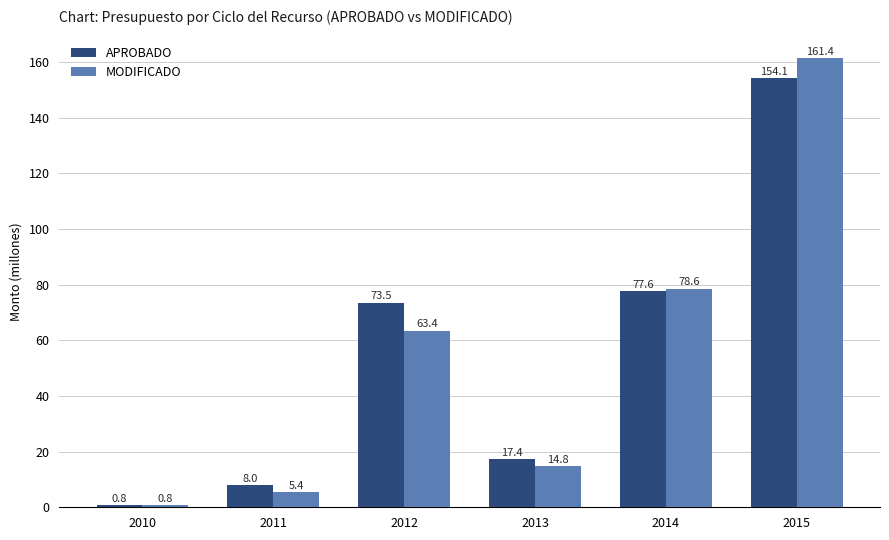

What is the spread (max minus min) of values at 2015?

7.3